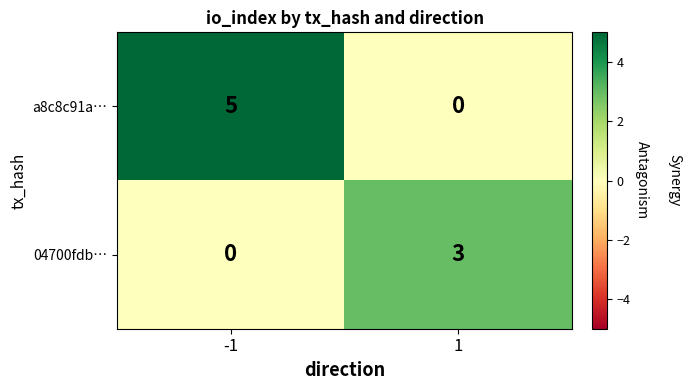

What is the difference between the 04700fdb… values at -1 and 1?

3